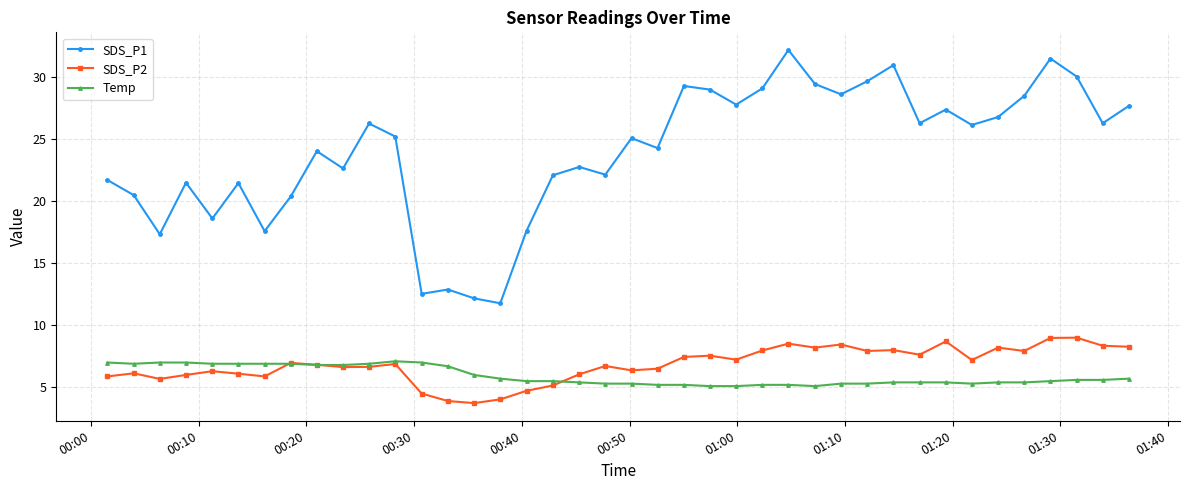

What is the lowest value of the SDS_P1 series?

11.8